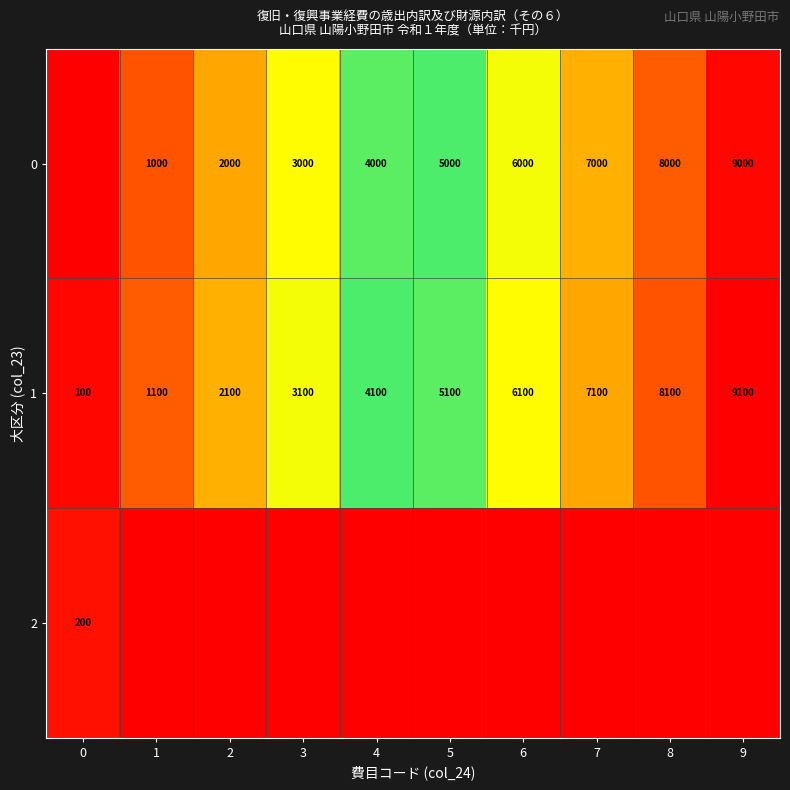

What is the spread (max minus min) of values at 1?

1100